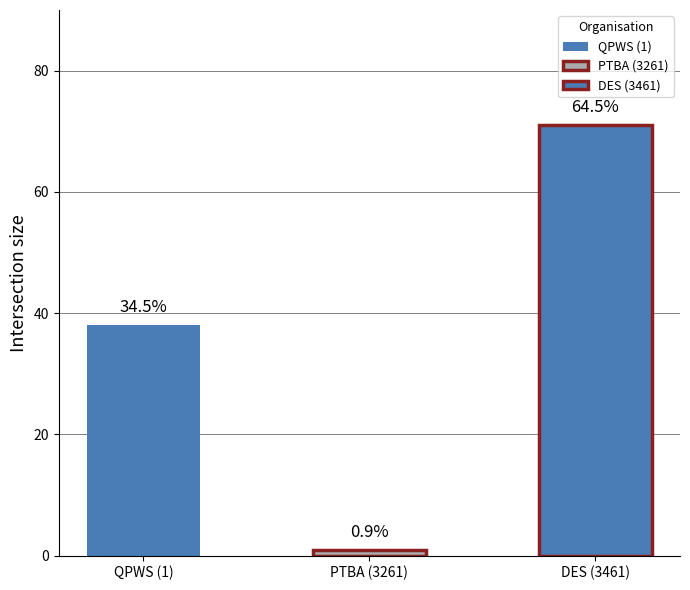

At which label is PTBA closest to 0?

3261